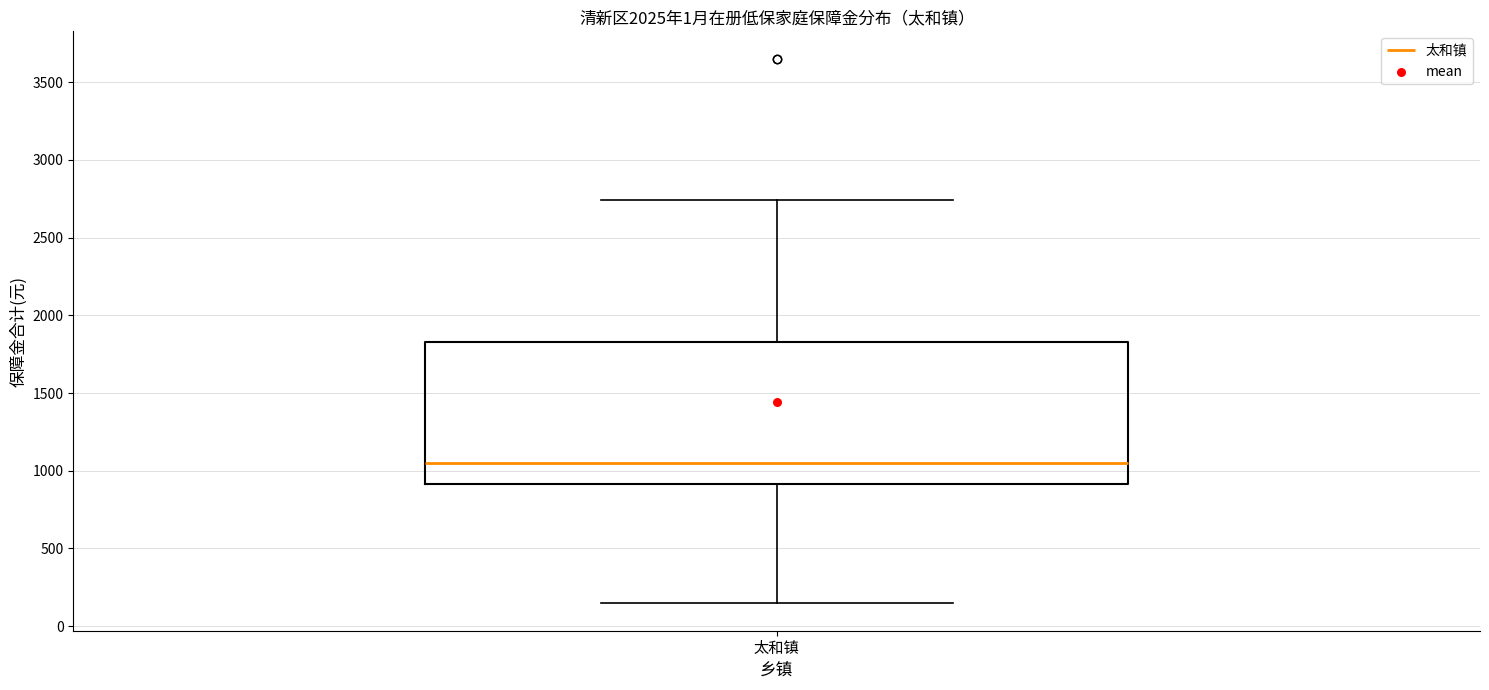

Where is the lower edge of the box for 太和镇 on the y-axis? The values are not printed on the chart, so give them approximately, as read against the axis.

900